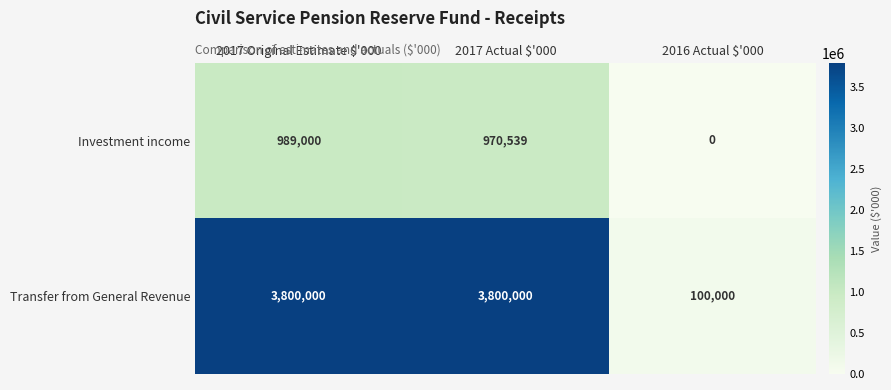

The Investment income series shows 666406 at 2016 Actual $'000. True or false?

False